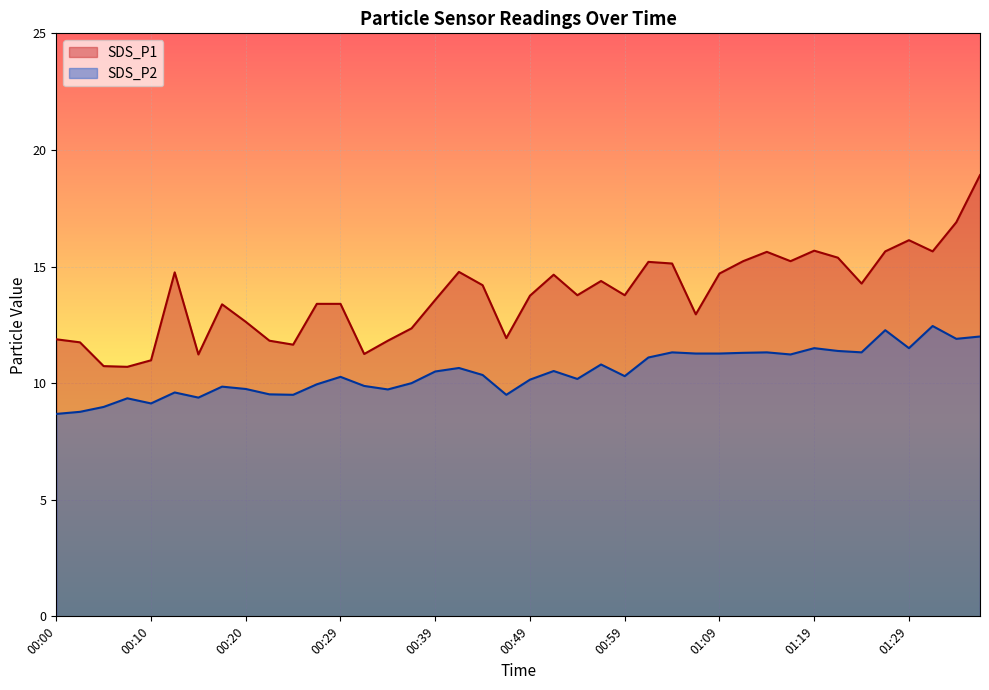

At which label is SDS_P2 closest to 10?

00:37